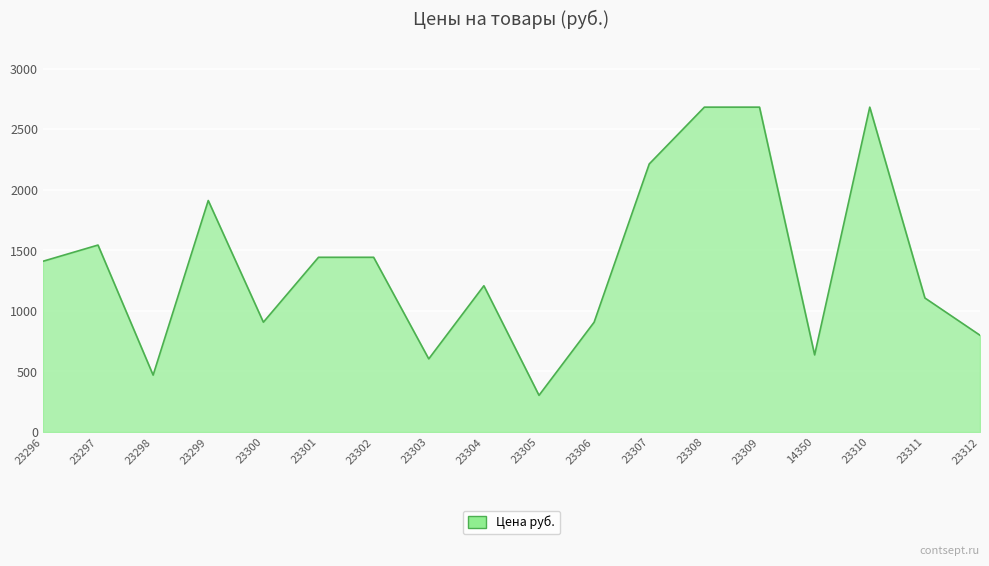

How many lines are shown in the chart?

1